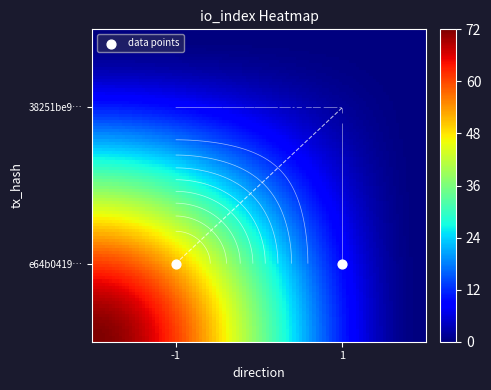

Is the value of e64b041948332cbdaaf3304b74fb45bd67243c7 at -1 greater than the value of 38251be93bee10aee5d6a7f3020306af7bc2f22 at 1?

Yes